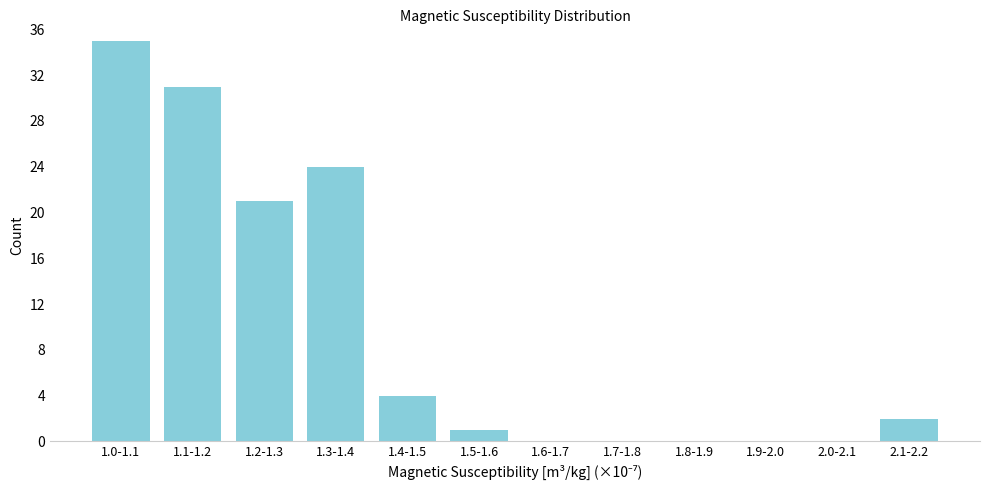

Reading left to right, list all the values displayed in this chart.

1.0-1.1=35	1.1-1.2=31	1.2-1.3=21	1.3-1.4=24	1.4-1.5=4	1.5-1.6=1	1.6-1.7=0	1.7-1.8=0	1.8-1.9=0	1.9-2.0=0	2.0-2.1=0	2.1-2.2=2